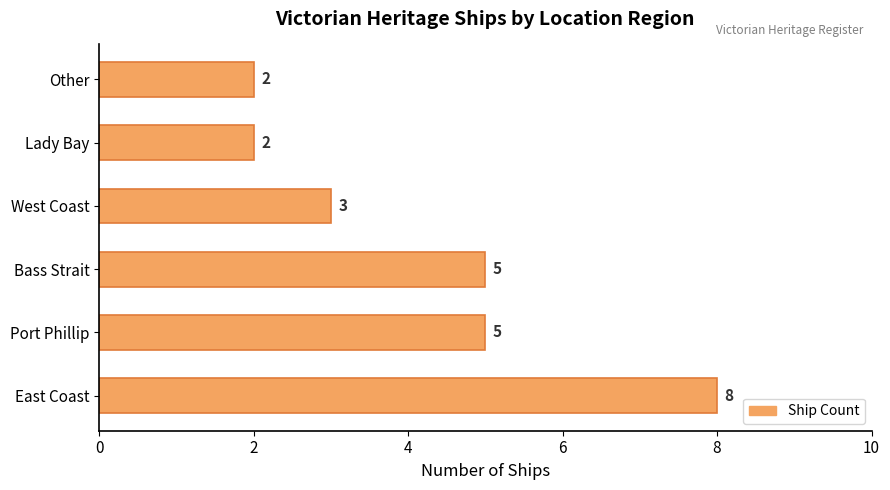

What is the greatest value displayed?

8